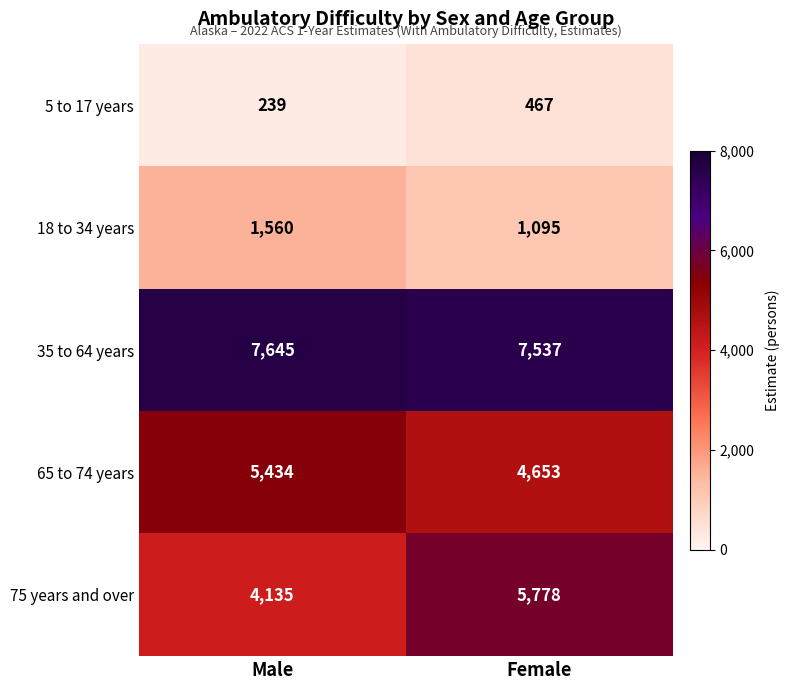

The value of 5 to 17 years at Female is 467. True or false?

True